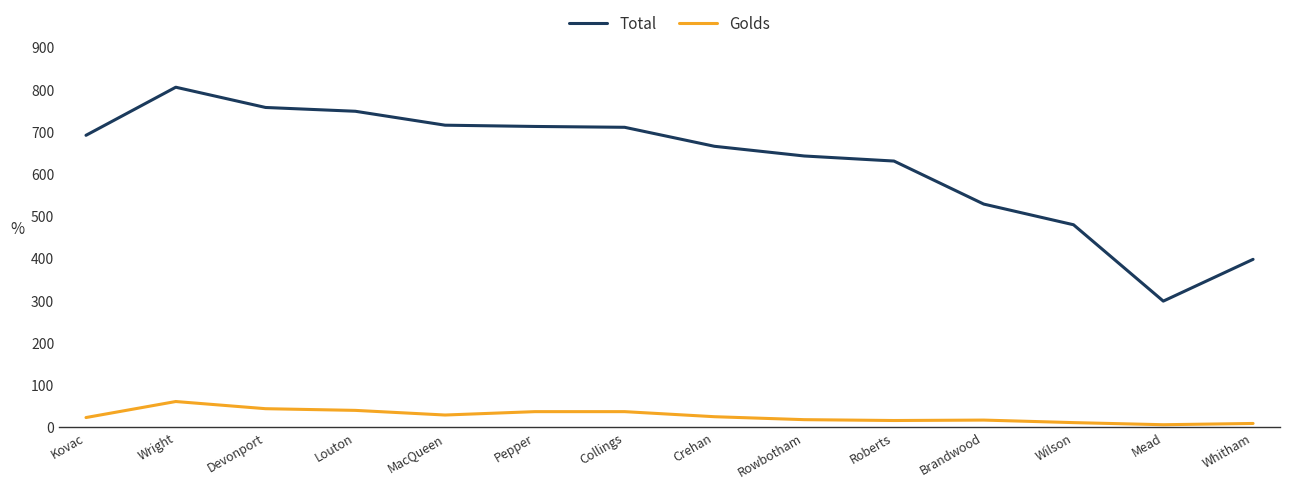

What is the sum of all Golds values?

373